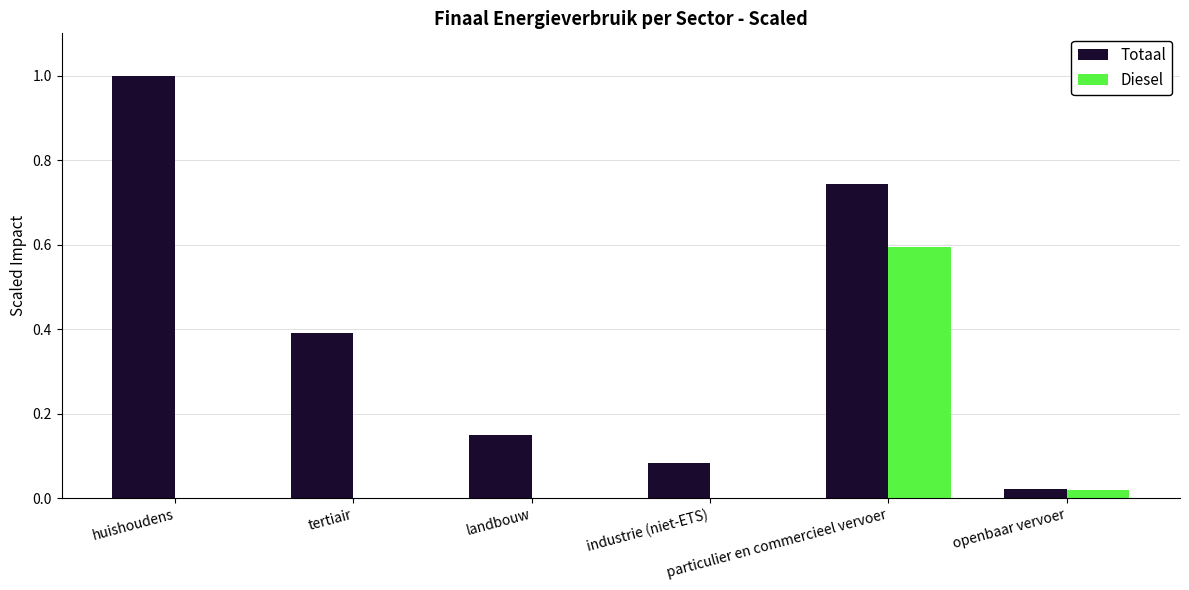

What is the sum of all Diesel values?

0.6